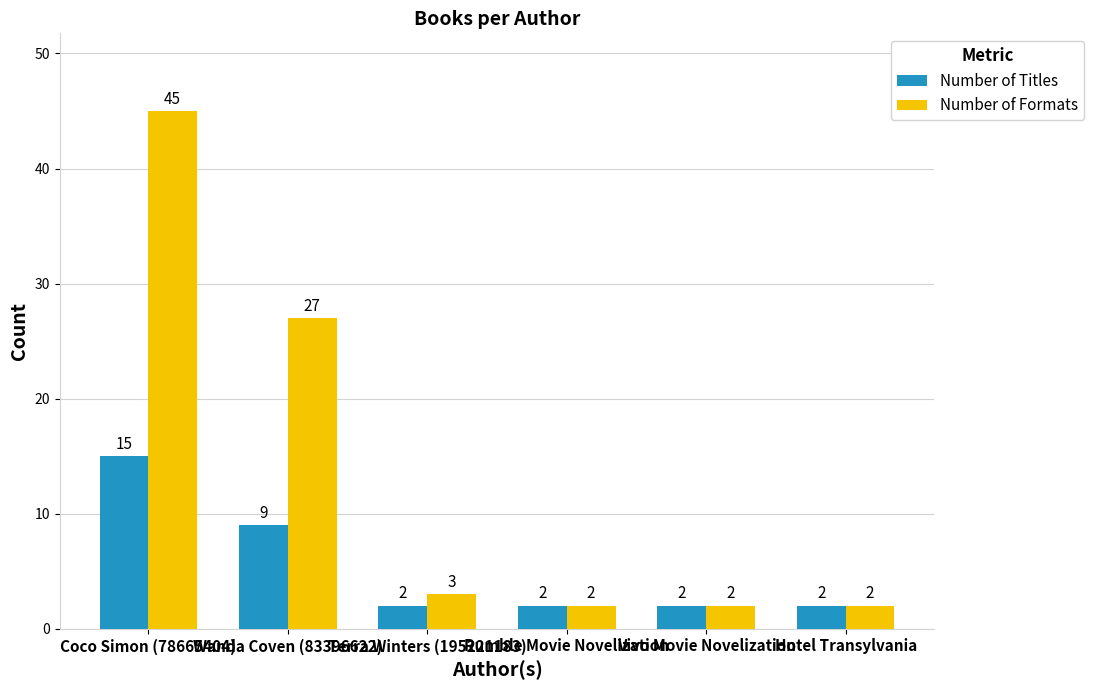

What is the difference between the maximum and minimum values in the Number of Formats series?

43